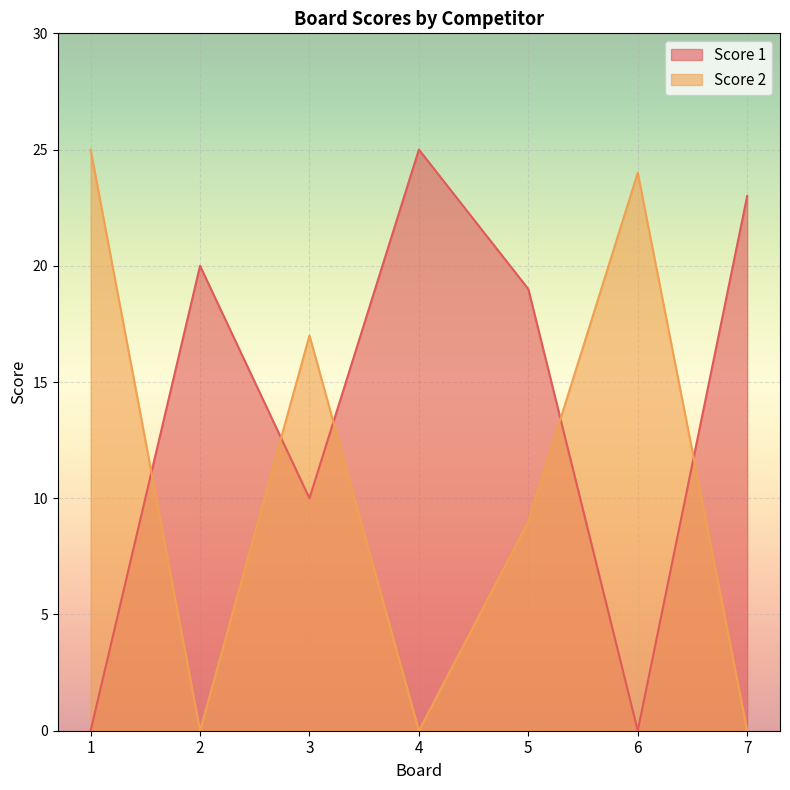

What is the value of the Score 2 point at the 6th from the left?

24